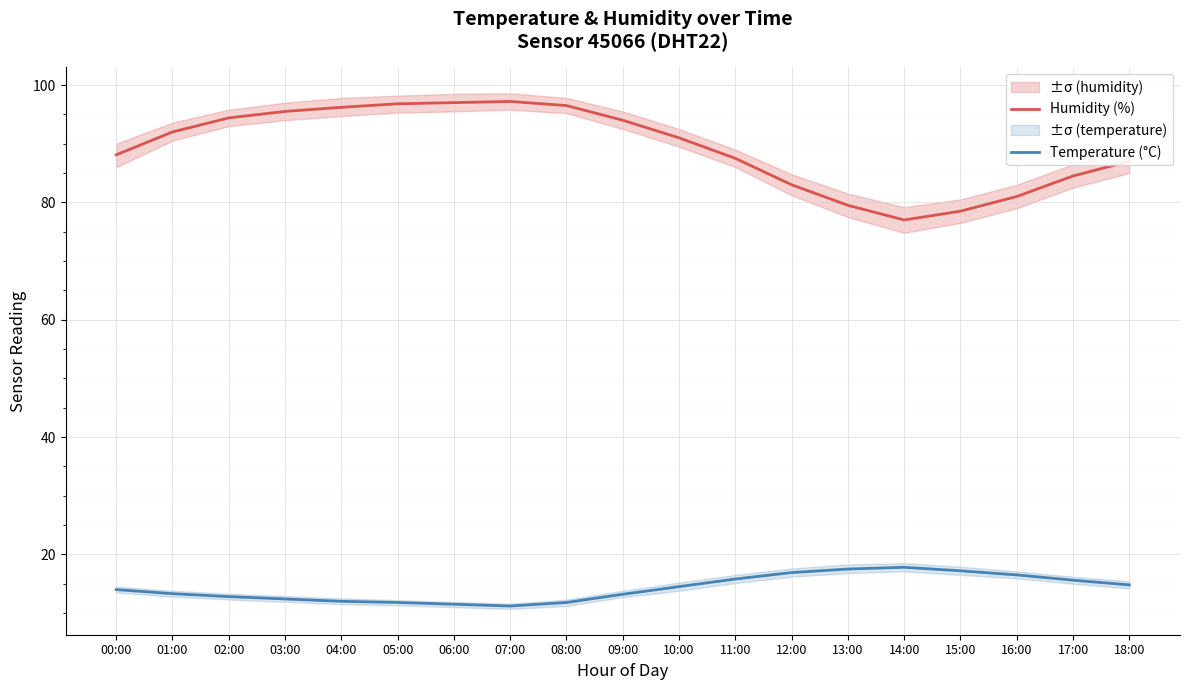

At which category does the chart reach its peak across all series?

07:00